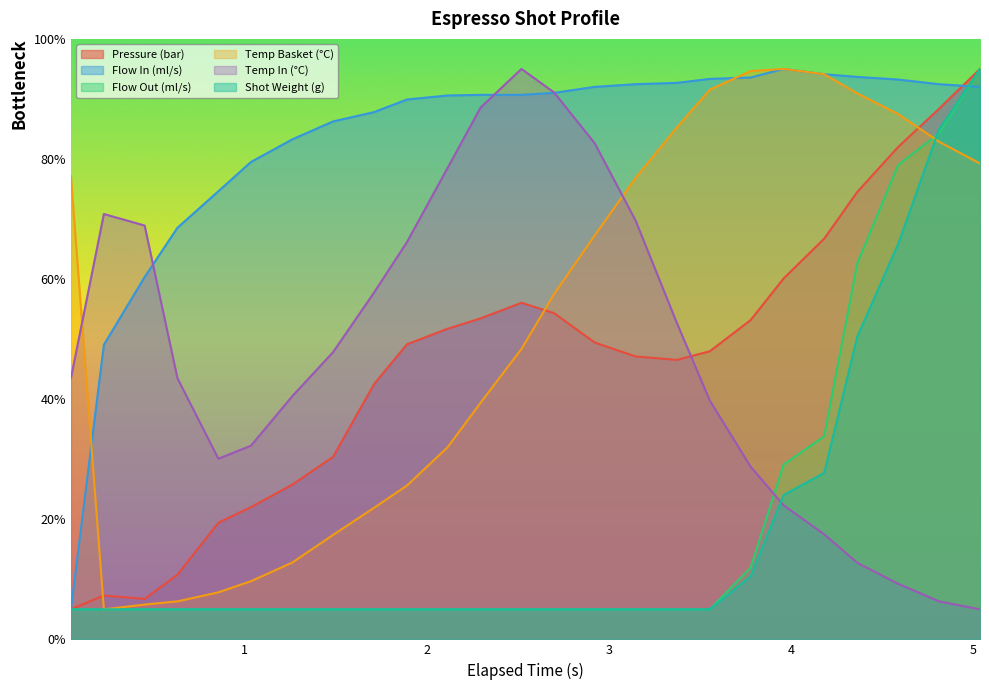

What is the minimum value for Temp In (°C)?

5.0